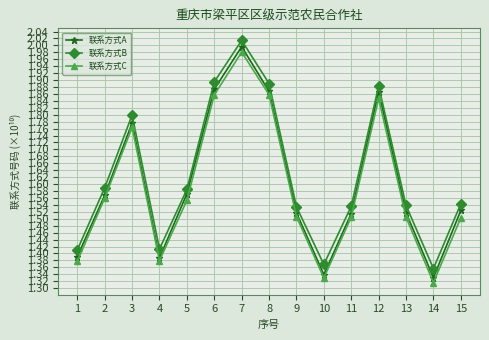

True or false: 联系方式B and 联系方式A cross at least once.

False